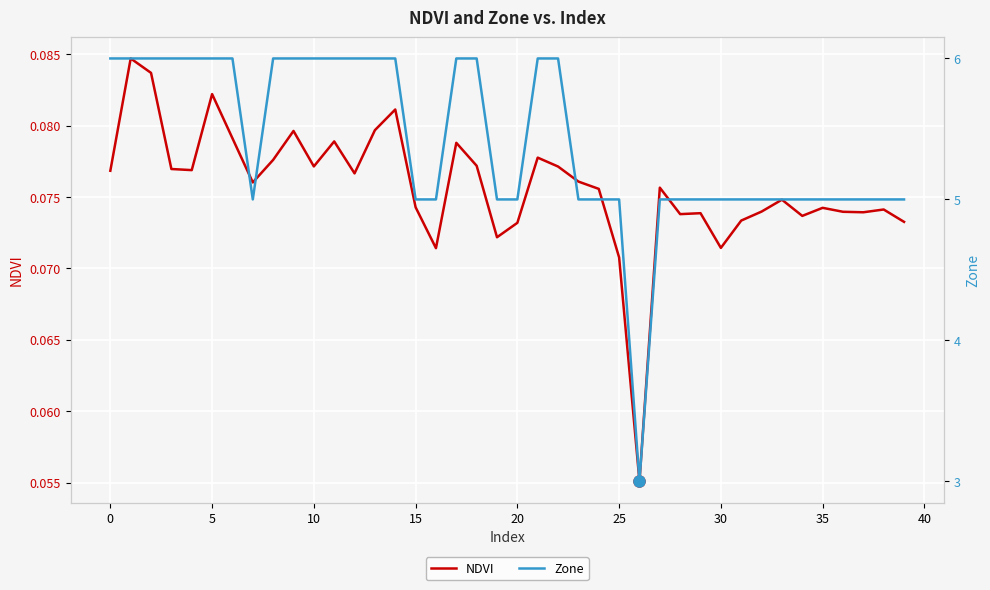

True or false: NDVI and Zone cross at least once.

False